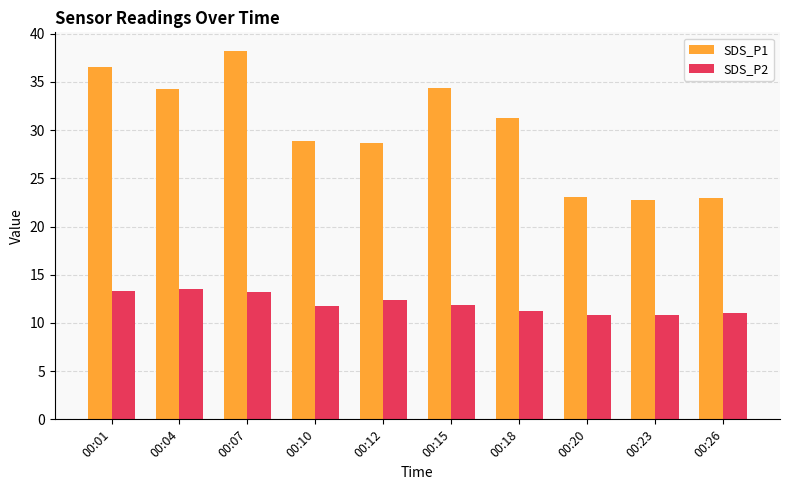

What is the average value of the SDS_P2 series?

12.0